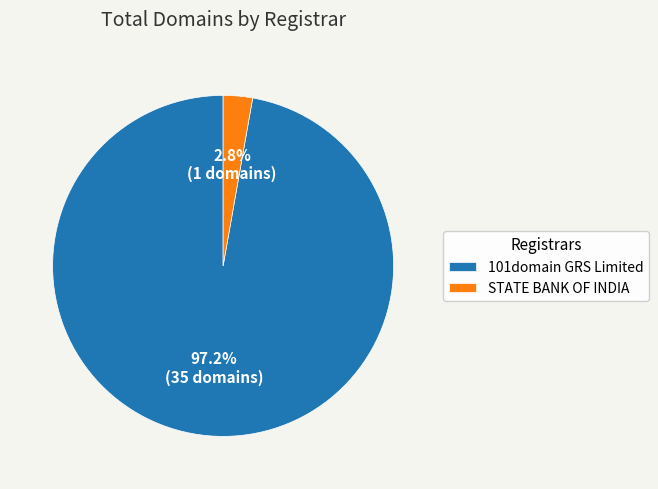

What percentage is NOT represented by 101domain GRS Limited?

2.8%